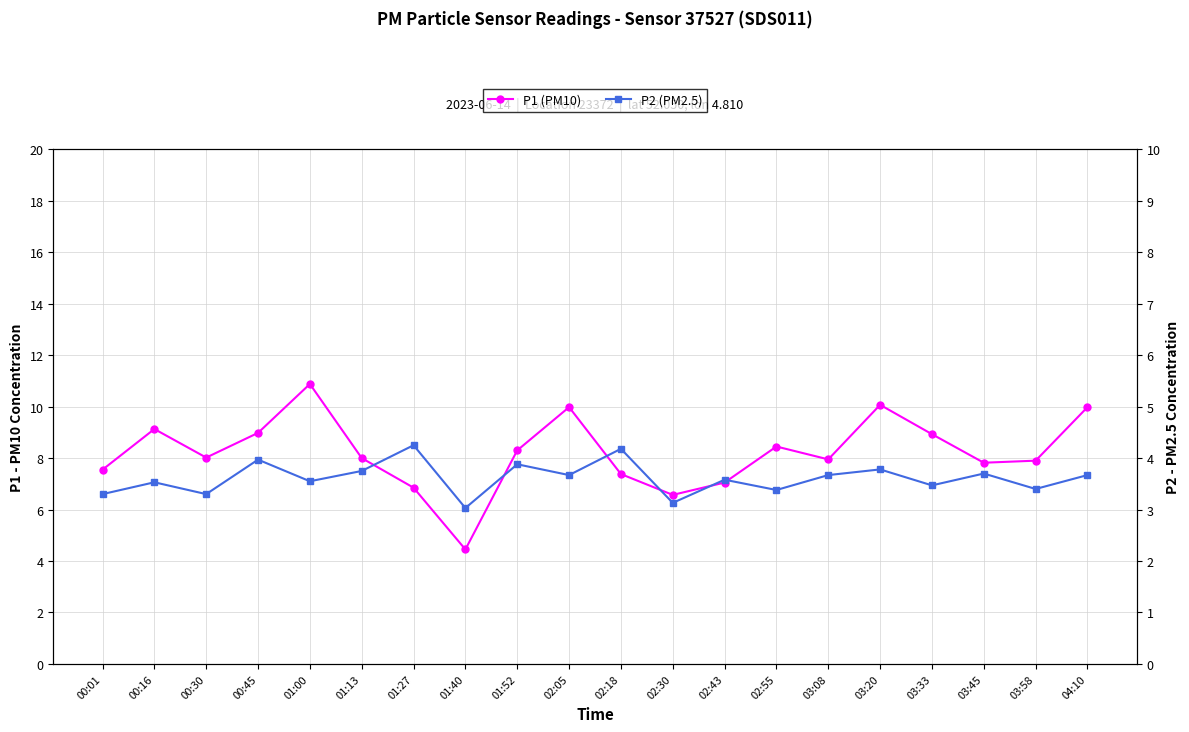

What is the spread (max minus min) of values at 02:05?

6.3